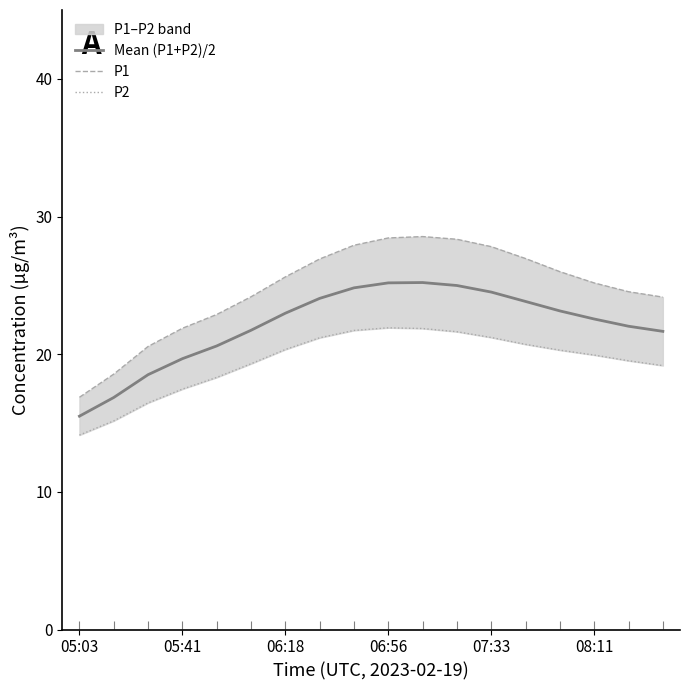

Which series has the largest total across all categories?

P1